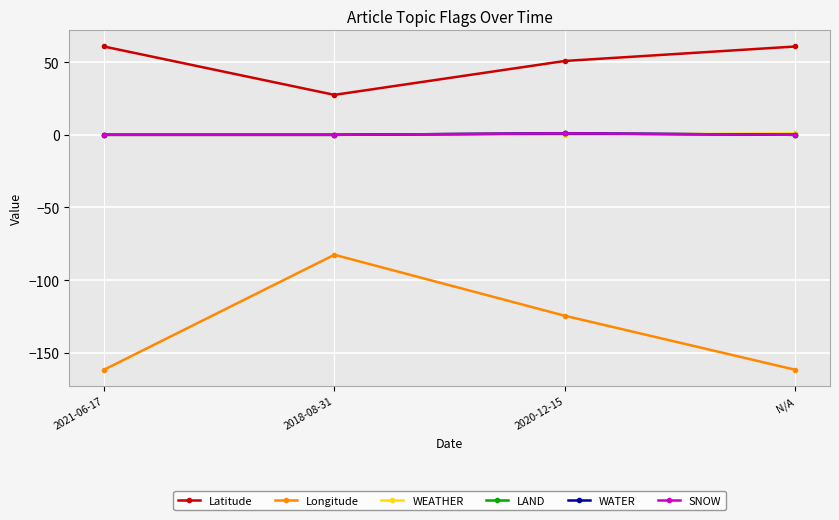

What is the difference between the highest and lowest values at 2021-06-17?

222.5